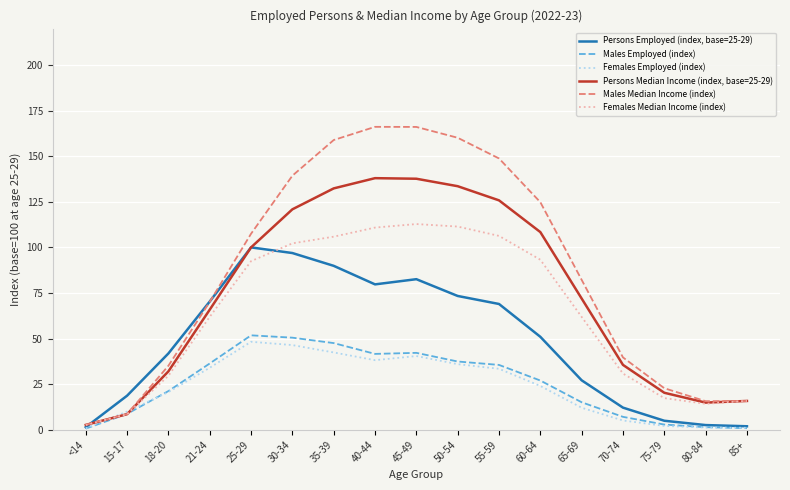

What is the highest value of the Males Employed (index) series?

51.8